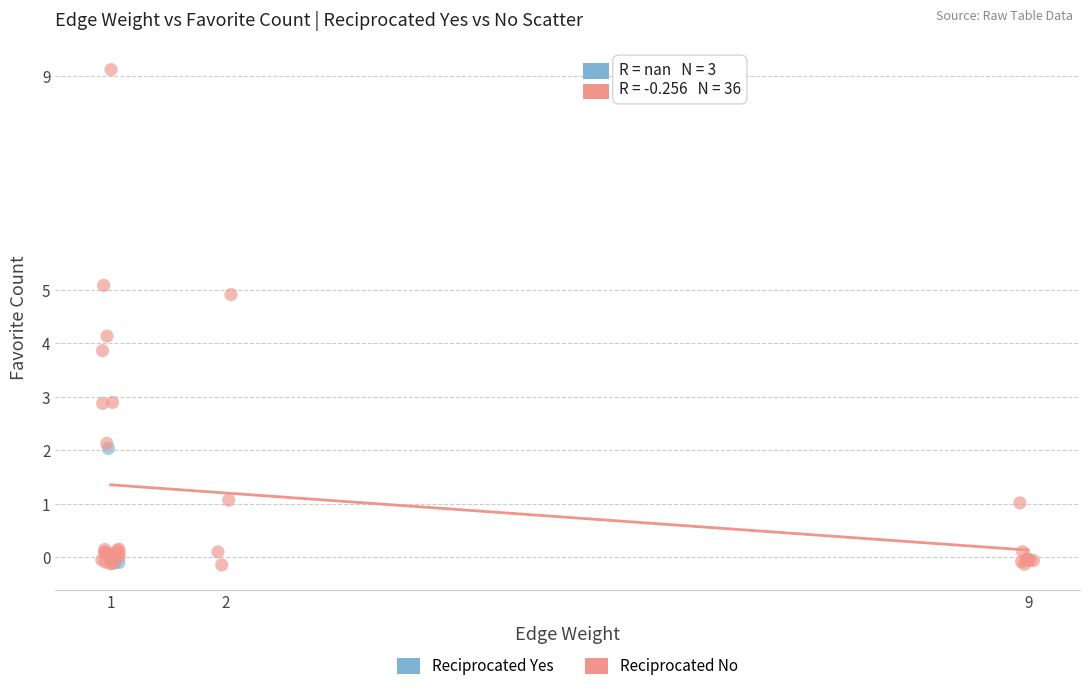

Which series has the widest spread of Y values?

Reciprocated No